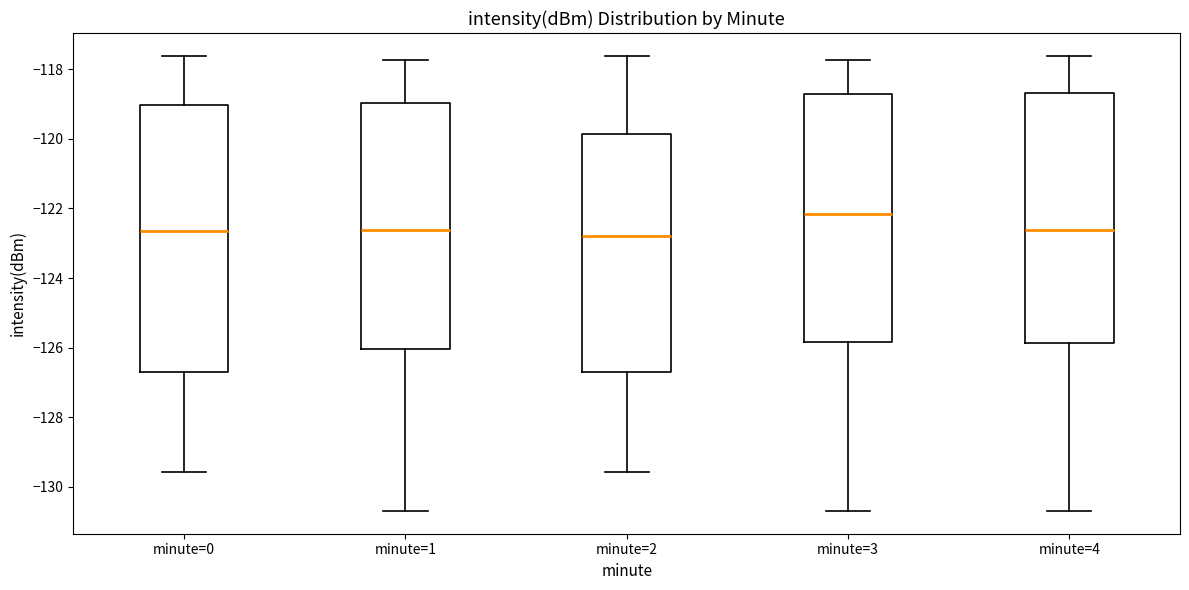

Comparing the boxes themselves (not the whiskers), which one is the tallest?

minute=0